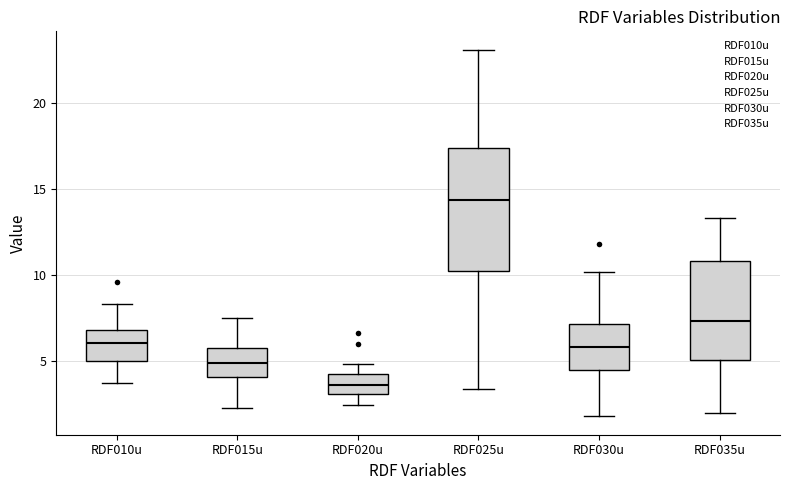

Where does the median line of the box for RDF020u sit on the y-axis? The values are not printed on the chart, so give them approximately, as read against the axis.

3.5